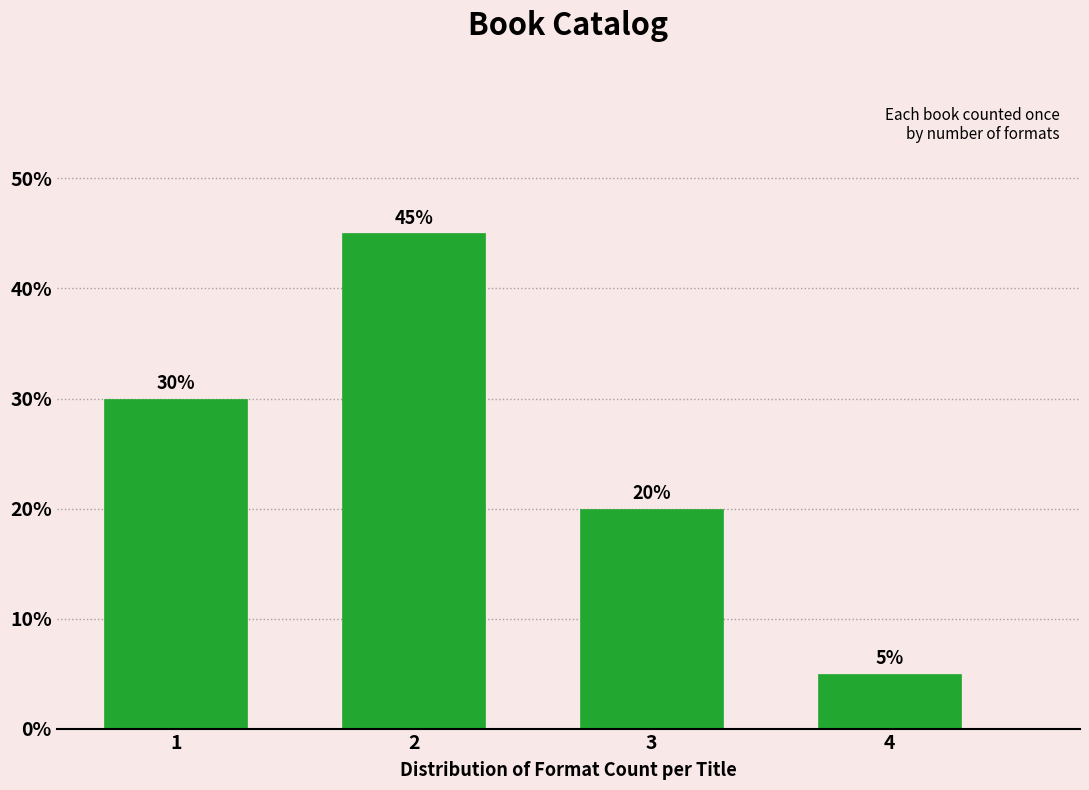

Reading left to right, transcribe all the data shown in this chart.

30	45	20	5